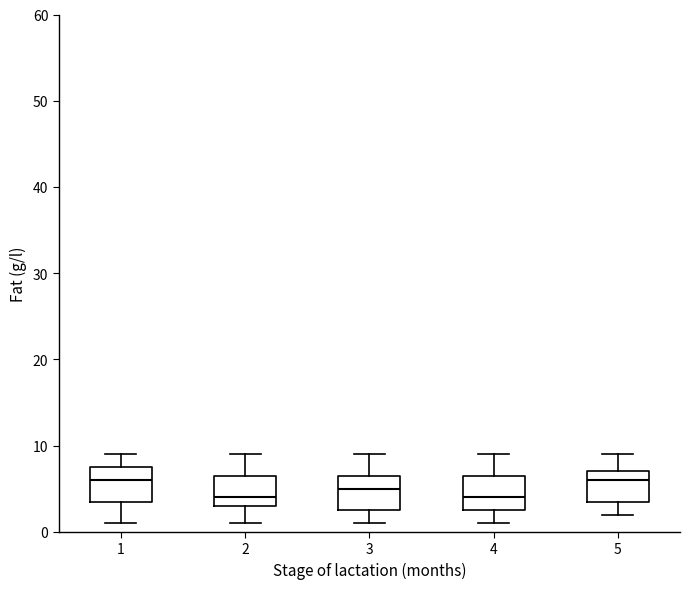

Reading left to right, read every box against the y-axis: the position of its median line, the range the box covers, and the ends of its whiskers. The values are not printed on the chart, so give them approximately, as read against the axis.

1: median 6, box 4 to 8, whiskers 1 to 9
2: median 4, box 3 to 7, whiskers 1 to 9
3: median 5, box 3 to 7, whiskers 1 to 9
4: median 4, box 3 to 7, whiskers 1 to 9
5: median 6, box 4 to 7, whiskers 2 to 9